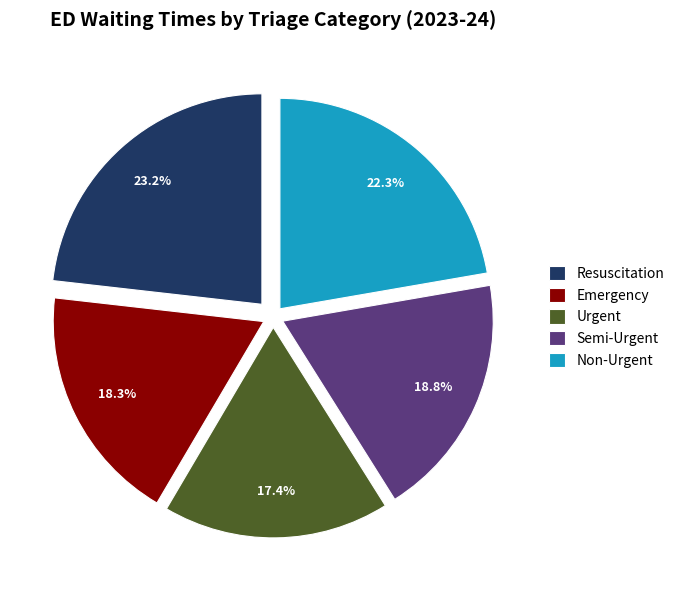

To the nearest percent, what portion does Non-Urgent represent?

22%